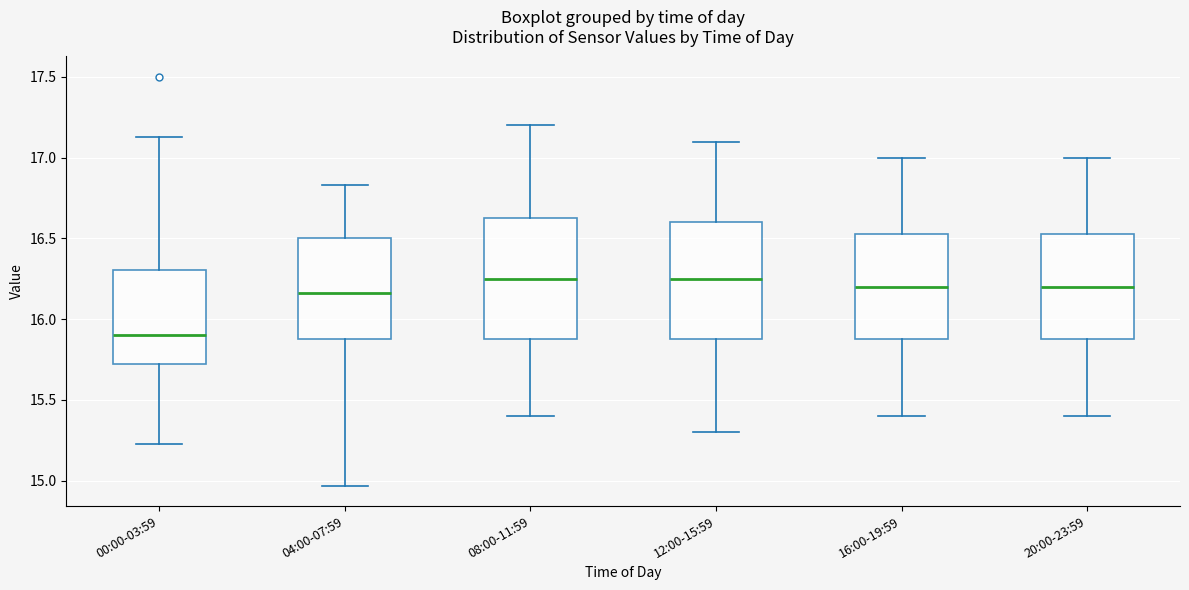

Reading left to right, read every box against the y-axis: the position of its median line, the range the box covers, and the ends of its whiskers. The values are not printed on the chart, so give them approximately, as read against the axis.

00:00-03:59: median 15.90, box 15.70 to 16.30, whiskers 15.25 to 17.15
04:00-07:59: median 16.15, box 15.90 to 16.50, whiskers 14.95 to 16.85
08:00-11:59: median 16.25, box 15.90 to 16.65, whiskers 15.40 to 17.20
12:00-15:59: median 16.25, box 15.90 to 16.60, whiskers 15.30 to 17.10
16:00-19:59: median 16.20, box 15.90 to 16.55, whiskers 15.40 to 17.00
20:00-23:59: median 16.20, box 15.90 to 16.55, whiskers 15.40 to 17.00